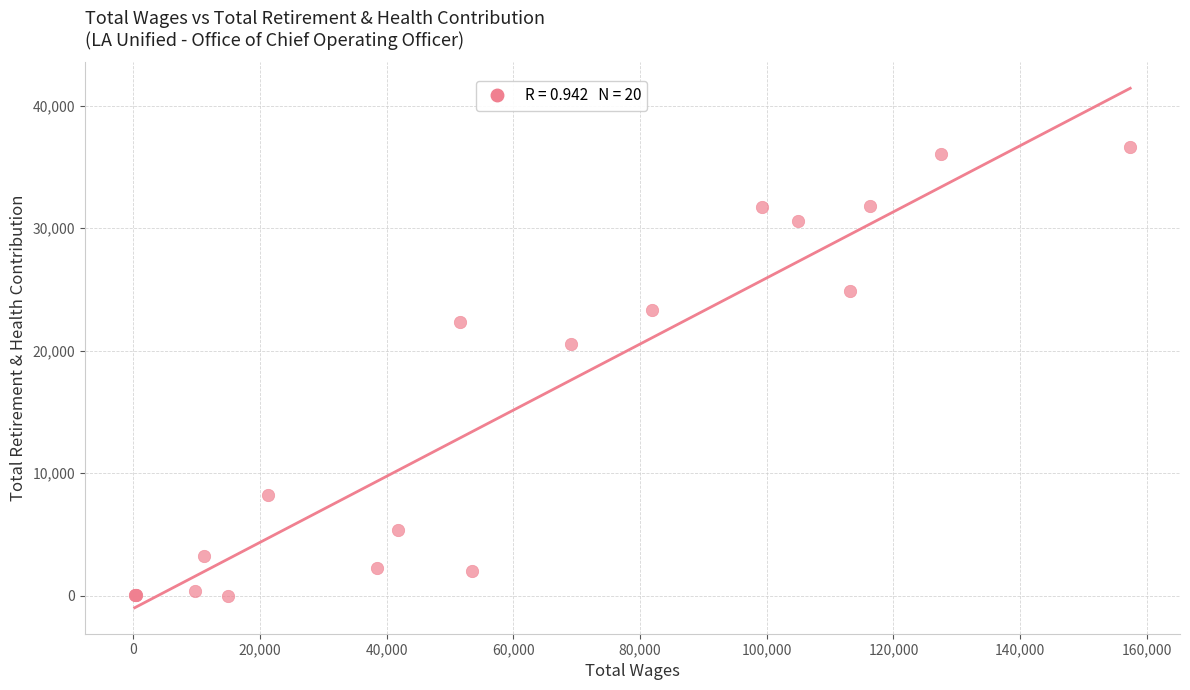

What Y value in the scatter plot is closest to 18314?

20524